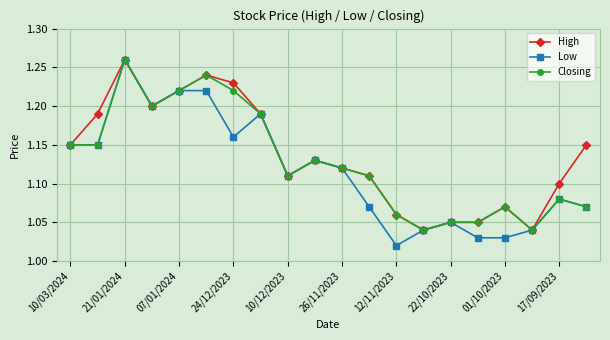

At how many categories does at least one series exceed 1?

20